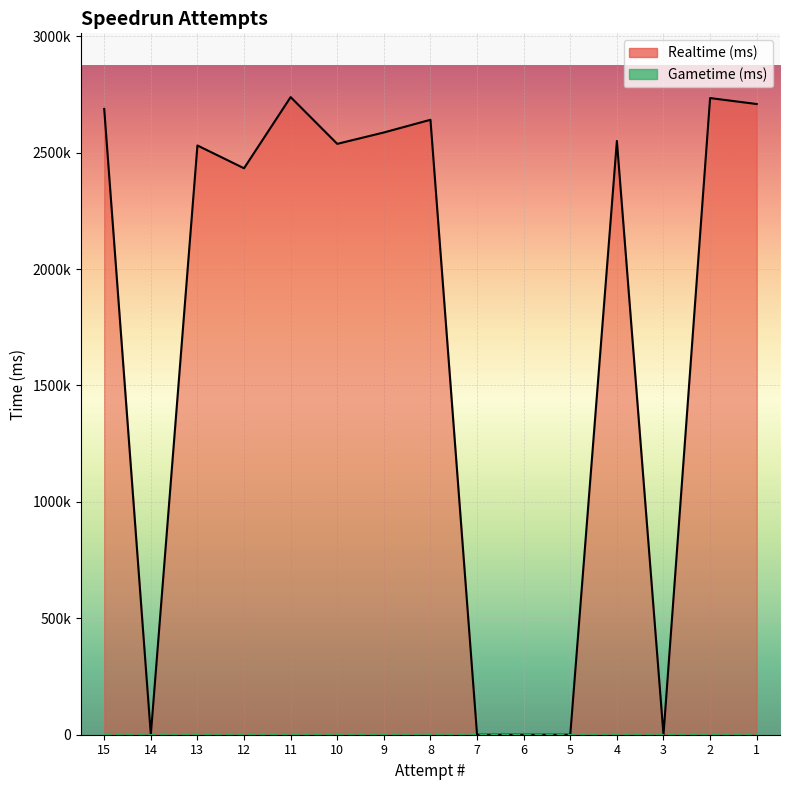

How many values are above zero?

10